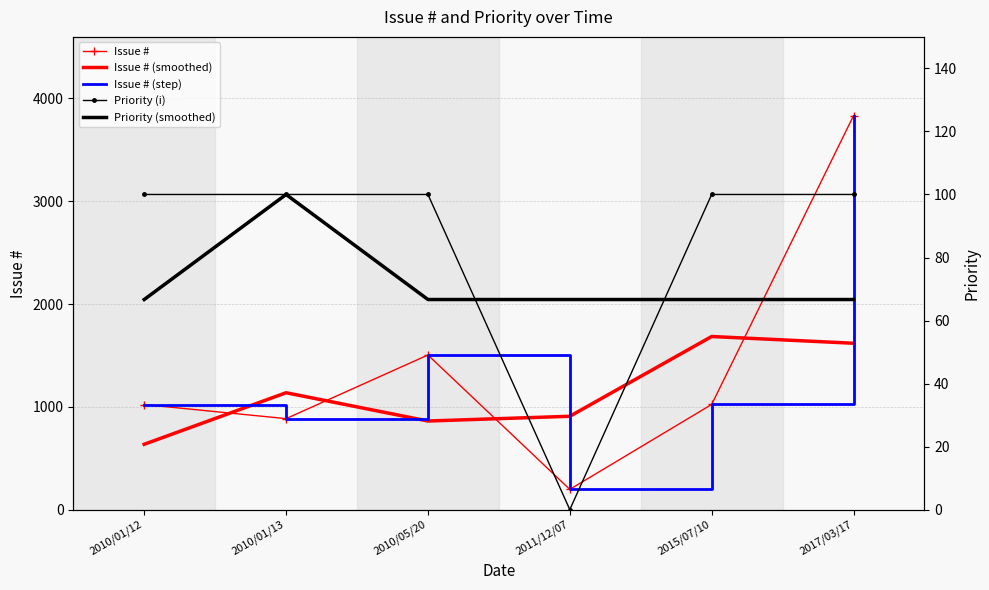

True or false: Priority (smoothed) and Issue # (smoothed) intersect in this chart.

False